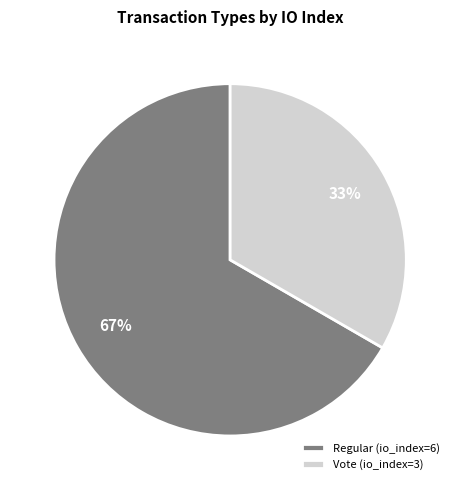

To the nearest percent, what is the average slice percentage?

50%